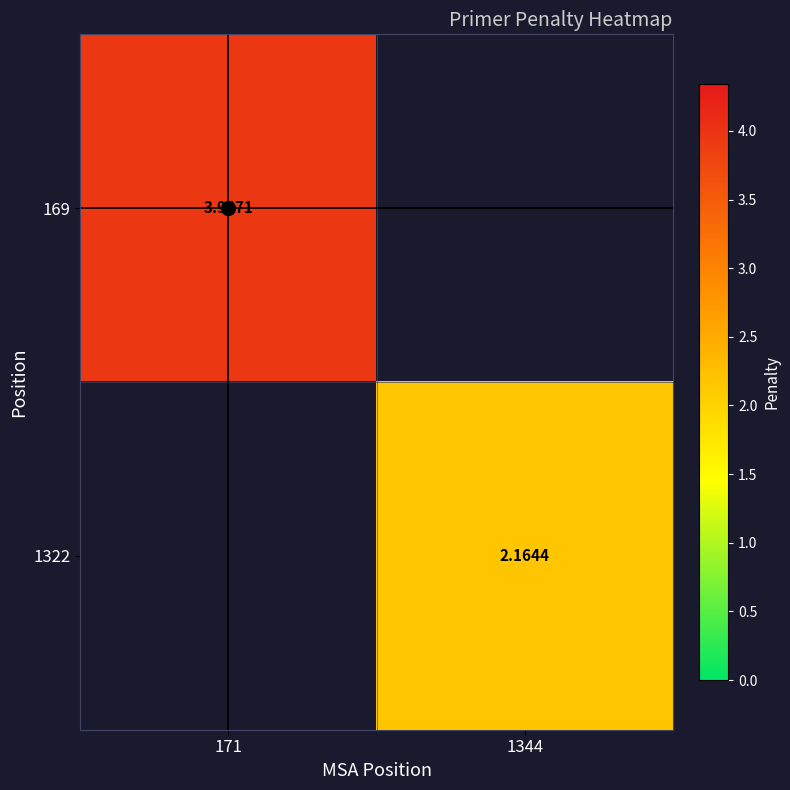

Which series has the widest spread of values?

169